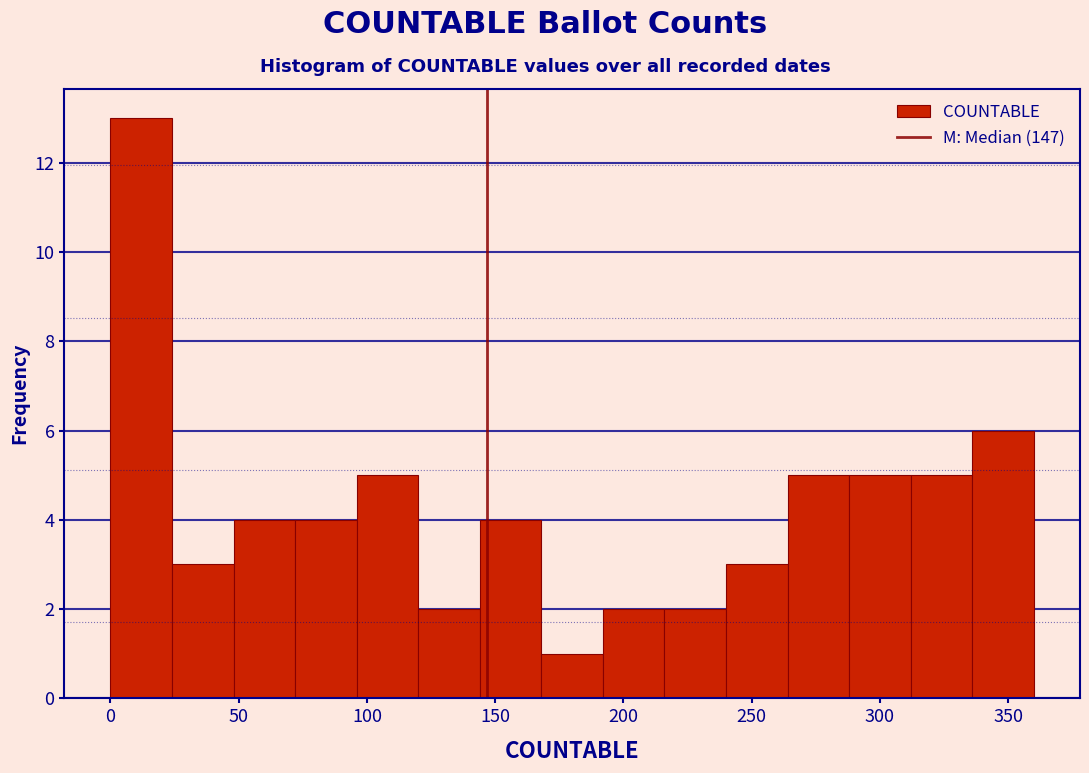

Which range on the x-axis has the tallest bar?

0 to 24